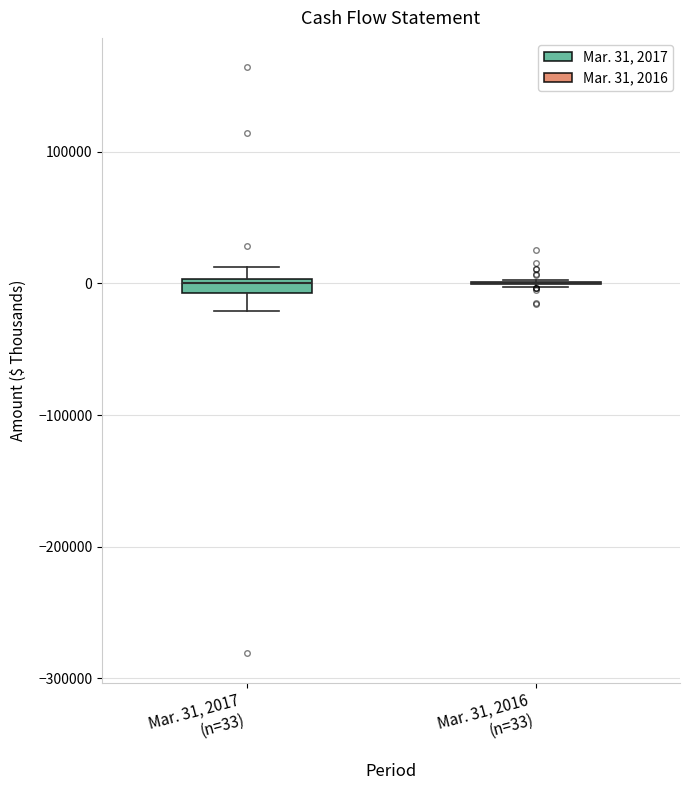

Where is the upper edge of the box for Mar. 31, 2017 (n=33) on the y-axis? The values are not printed on the chart, so give them approximately, as read against the axis.

0